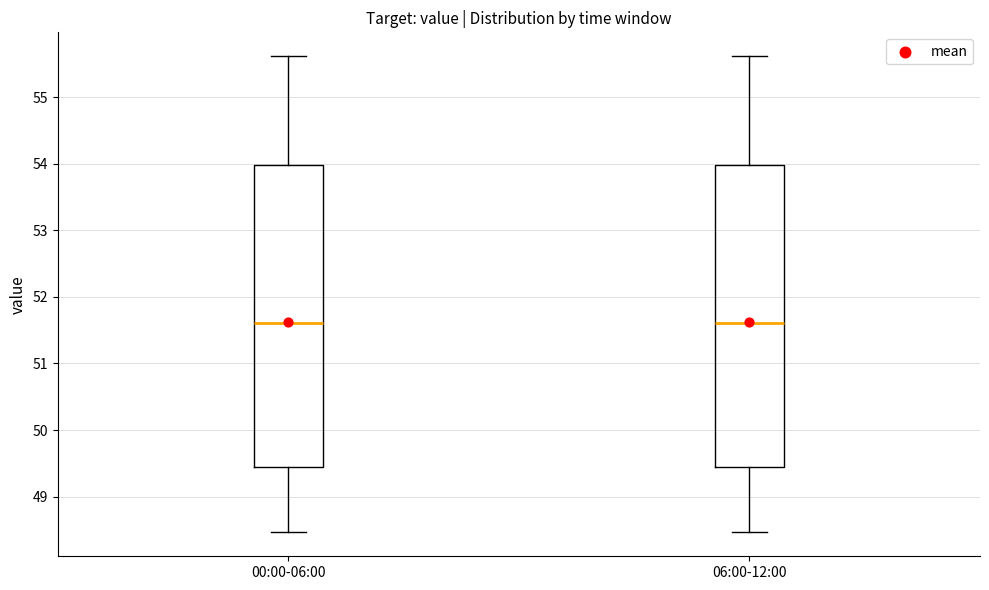

Where is the upper edge of the box for 00:00-06:00 on the y-axis? The values are not printed on the chart, so give them approximately, as read against the axis.

54.0